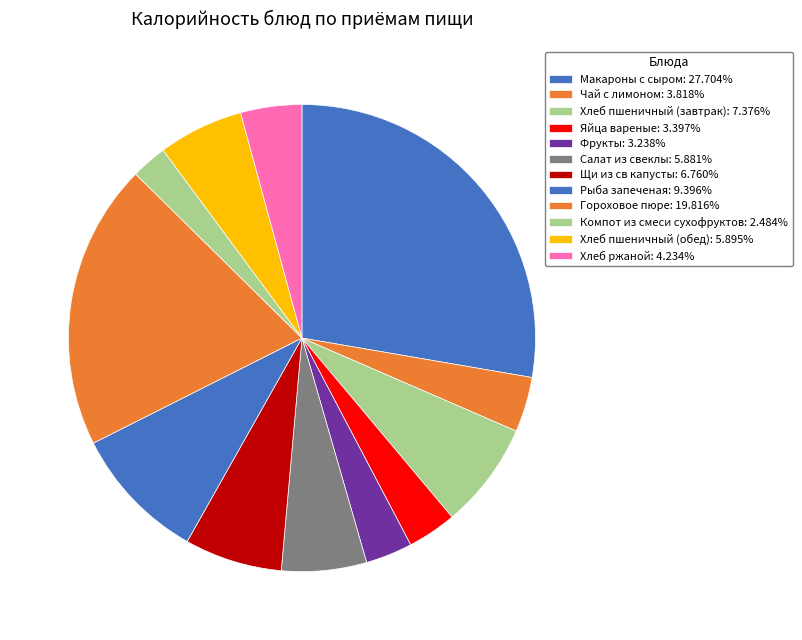

Count the number of slices in the pie.

12